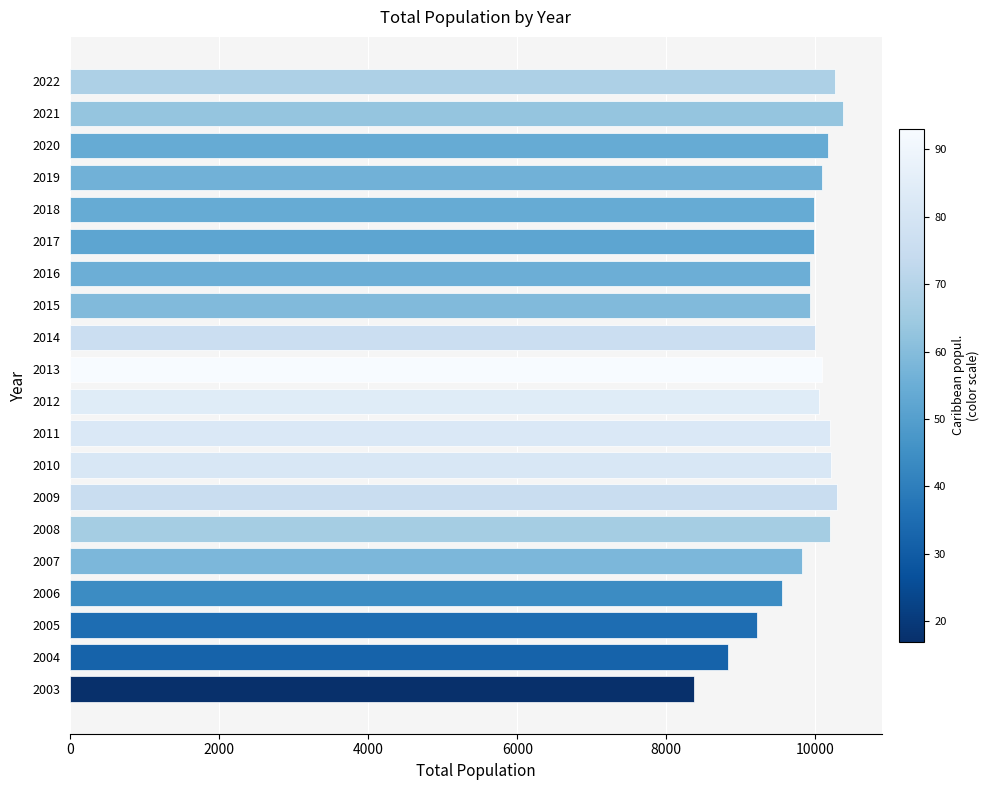

The chart shows a value of 10295 at 2009. True or false?

True